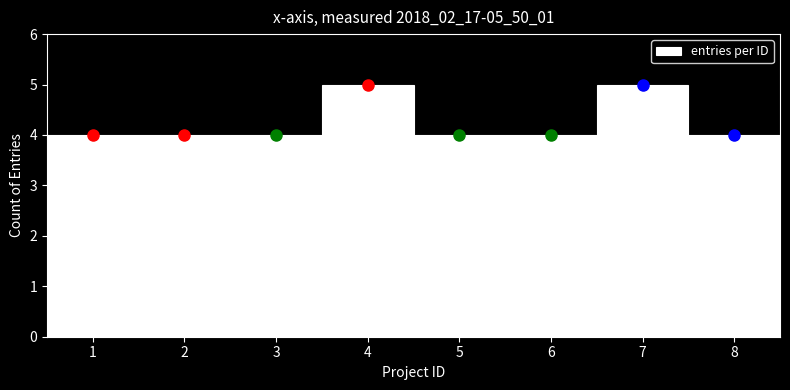

How tall is the bar that spans 1.5 to 2.5 on the x-axis? The values are not printed on the chart, so give them approximately, as read against the axis.

4